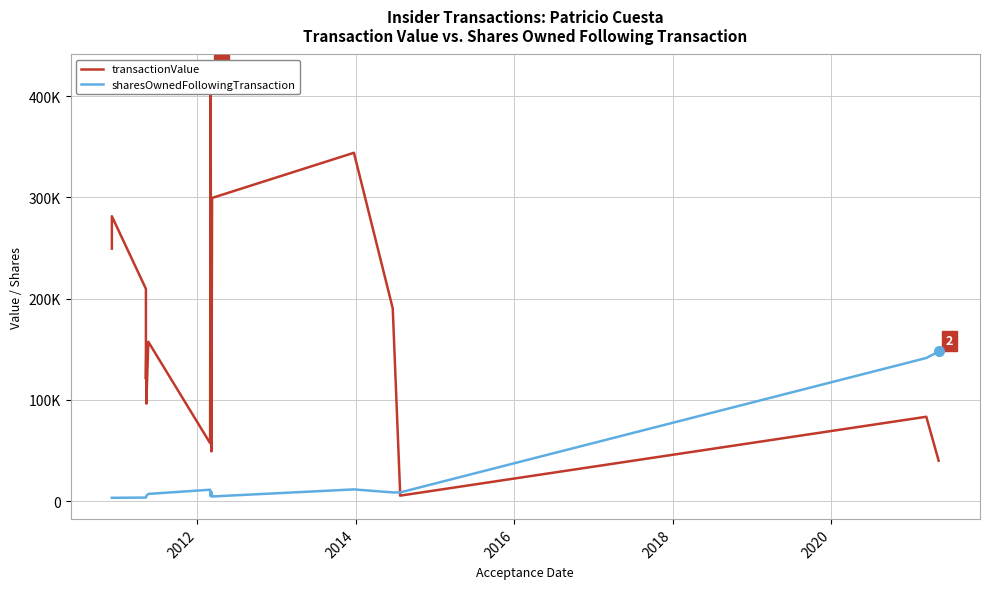

Reading left to right, what are all the values shown in this chart?

transactionValue: 249426	281411	209703	120629	154650	96357	157440	57288	420327	49213	299474	344100	190400	8531	5454	83370	39959
sharesOwnedFollowingTransaction: 3335	3335	3549	3549	5083	5083	7166	11305	4947	9162	4643	11618	8643	8643	8643	141409	147899